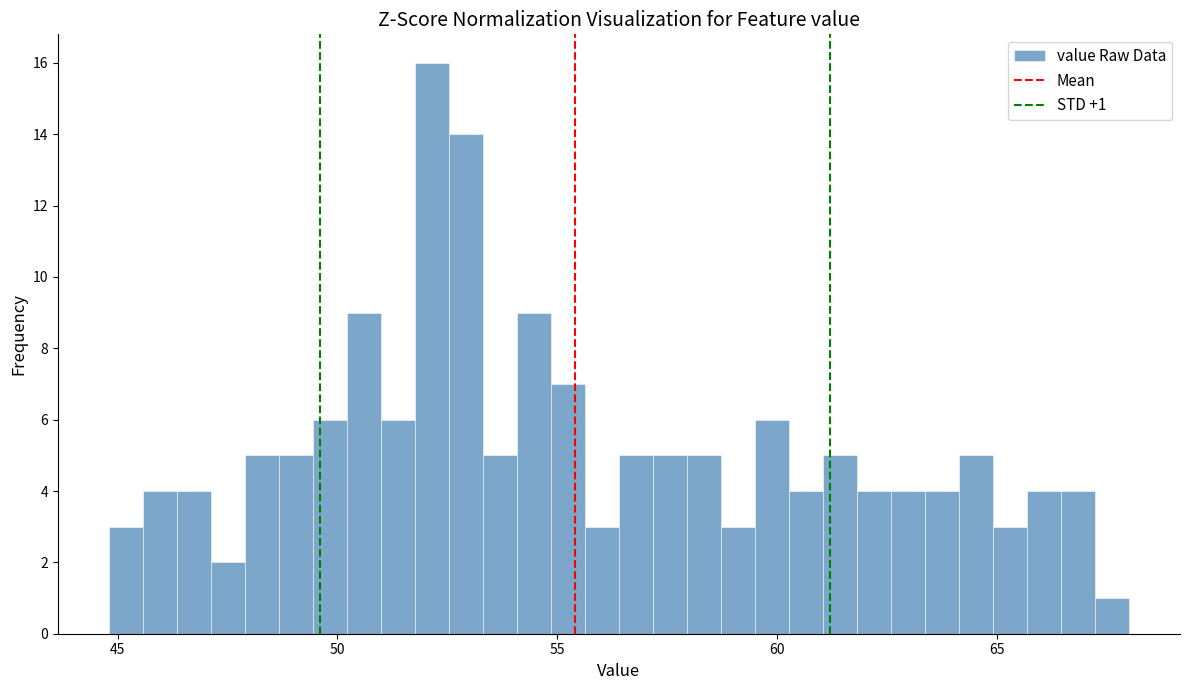

Around what value on the x-axis is the tallest bar? Give the approximate position of its centre, as read against the axis.

52.0